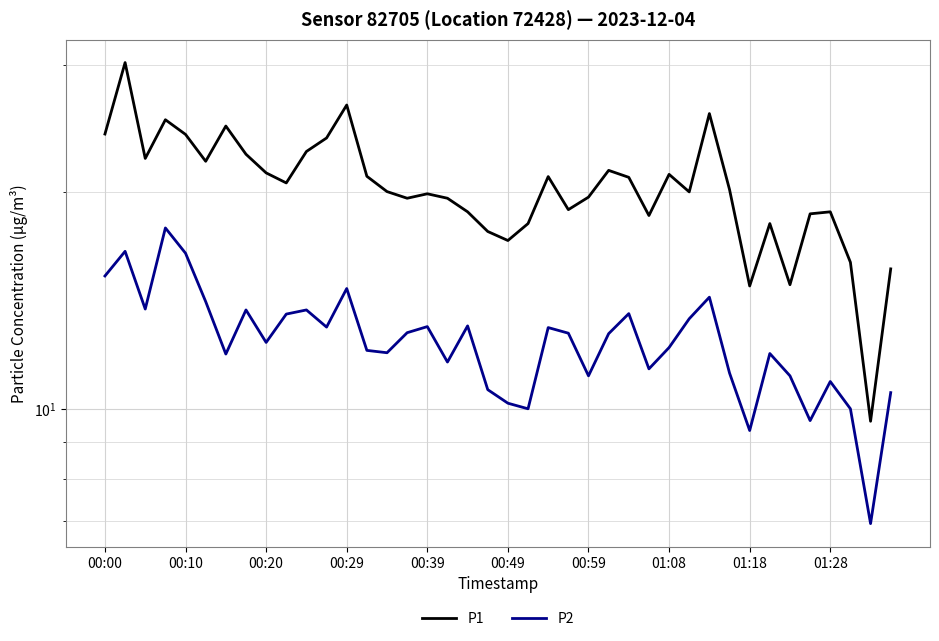

What is the sum of the P2 values at 12 and 25?

27.4